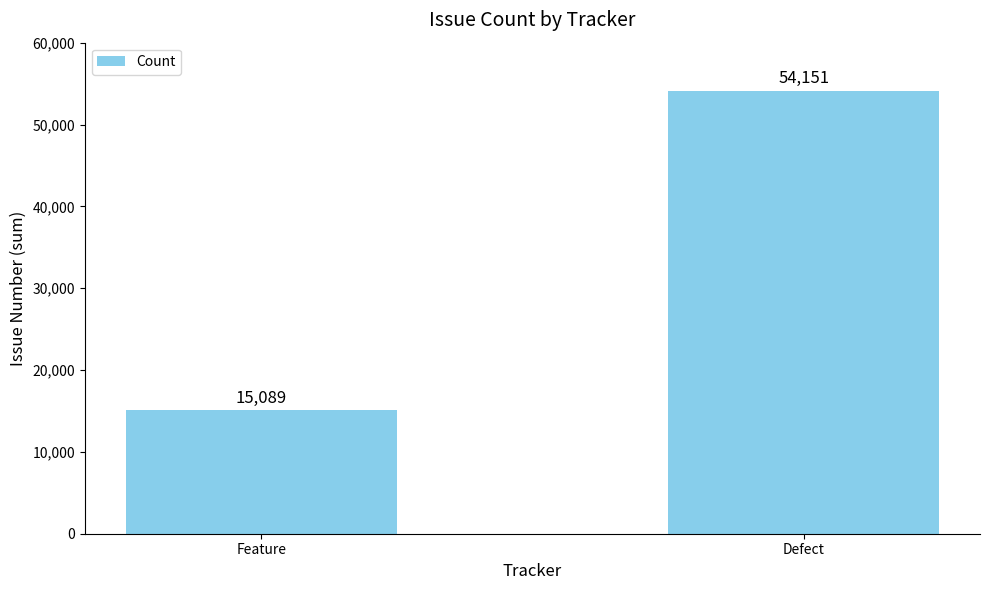

Does the chart contain any negative values?

No